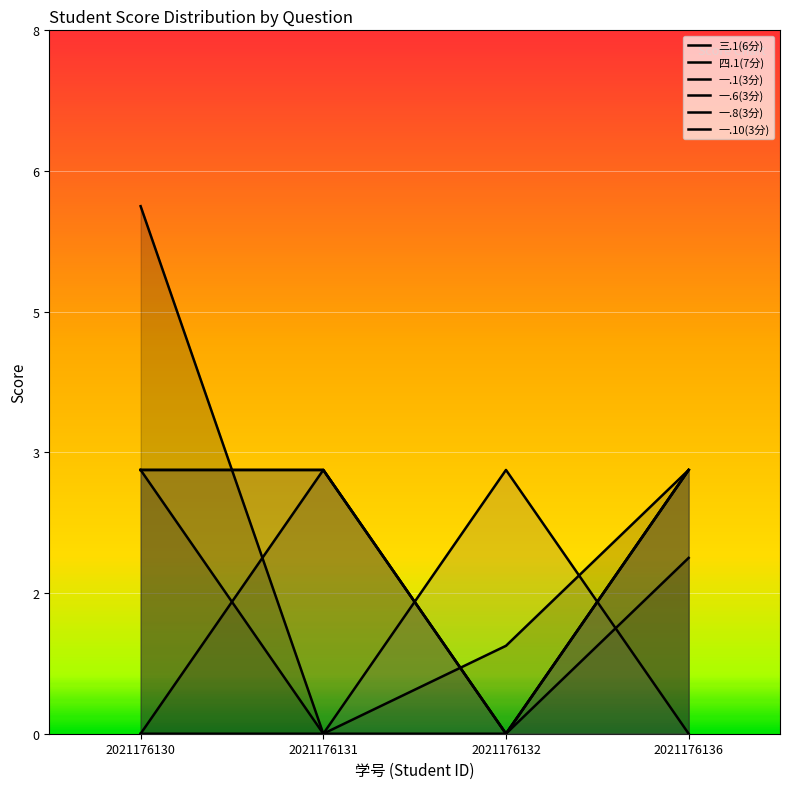

Count the 三.1(6分) values in the range 0 to 6.

4